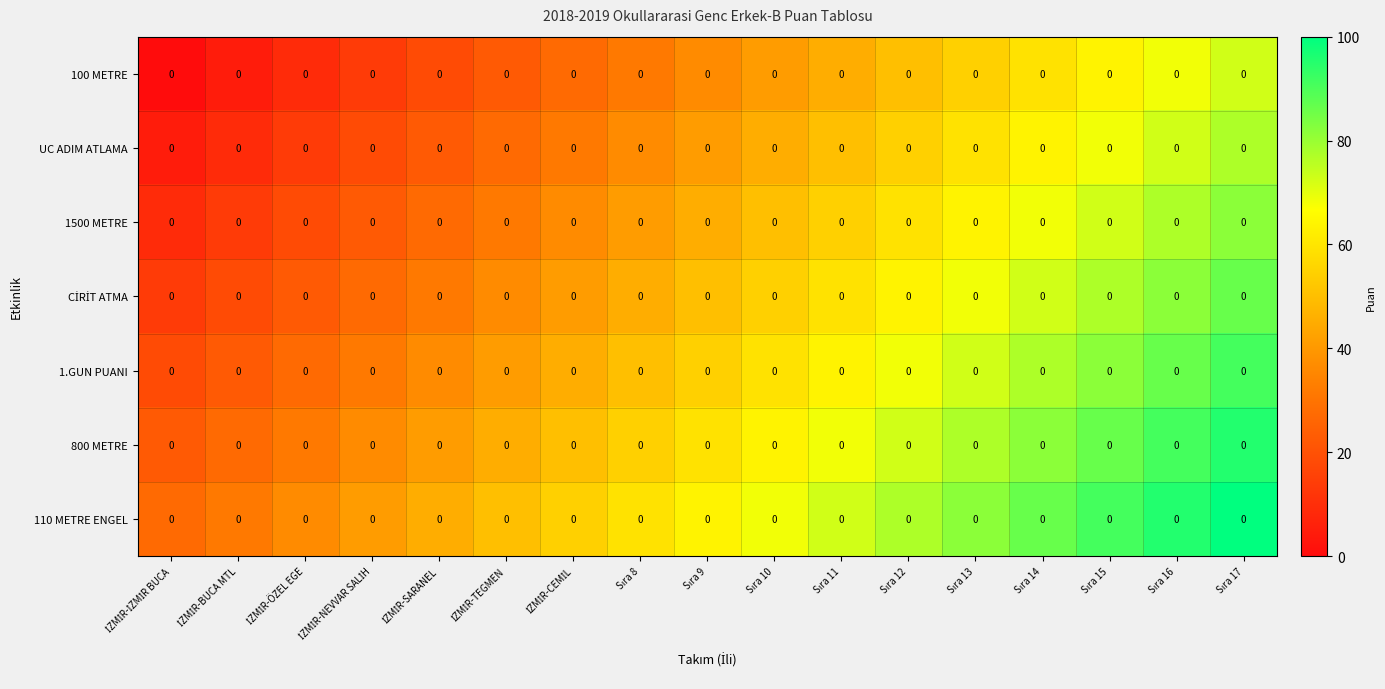

What is the average value of the CİRİT ATMA series?

50.0